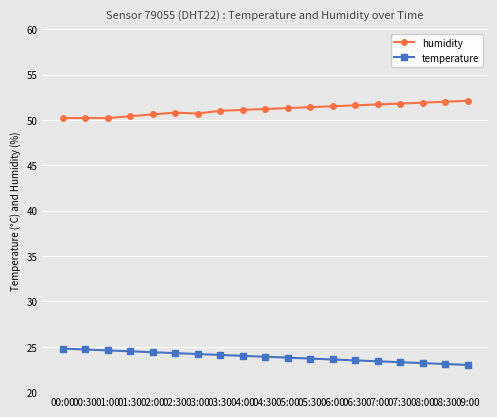

What is the greatest value displayed?

52.1